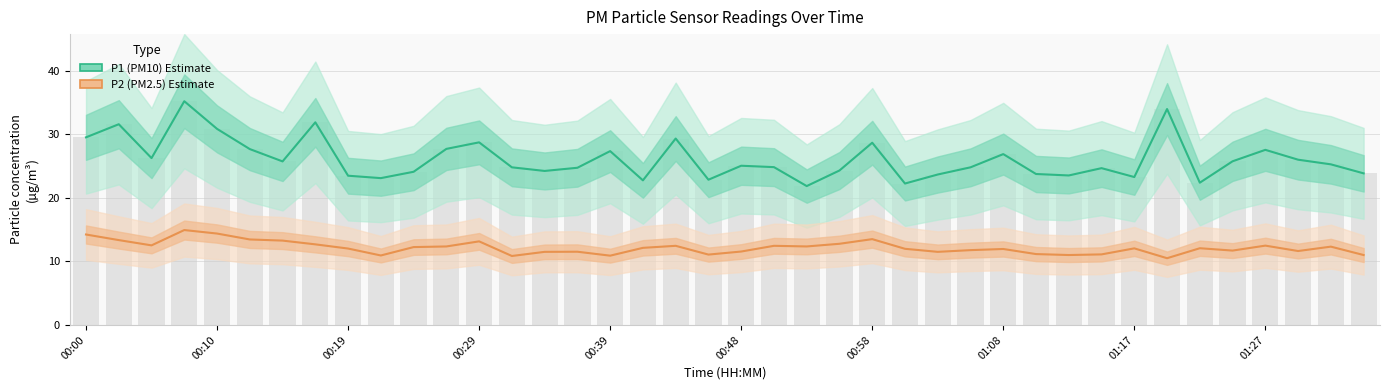

What is the label of the 28th bar from the left?

27